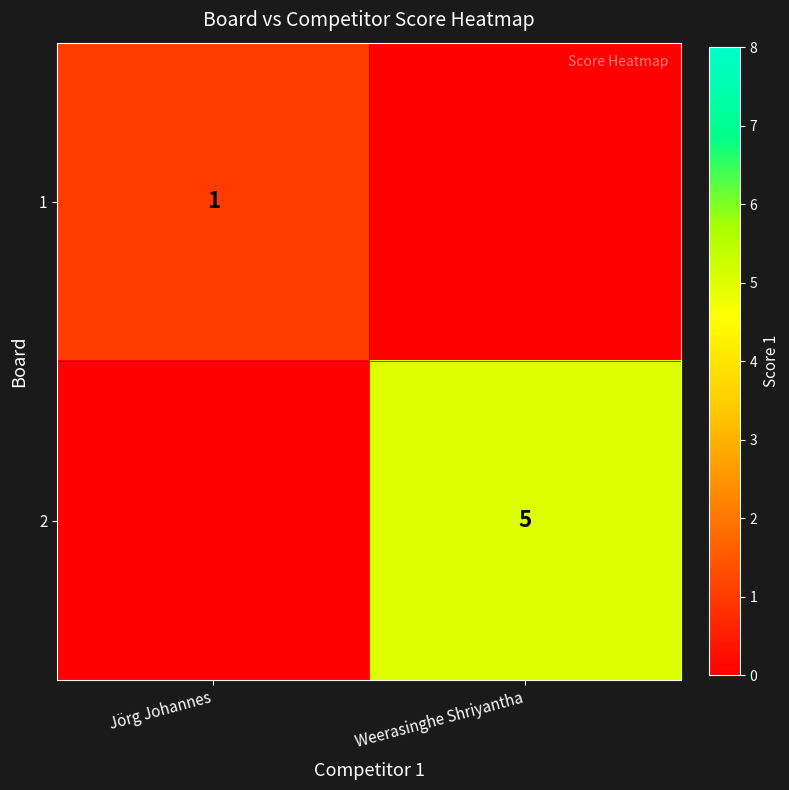

The value of 1 at Jörg Johannes is 2. True or false?

False